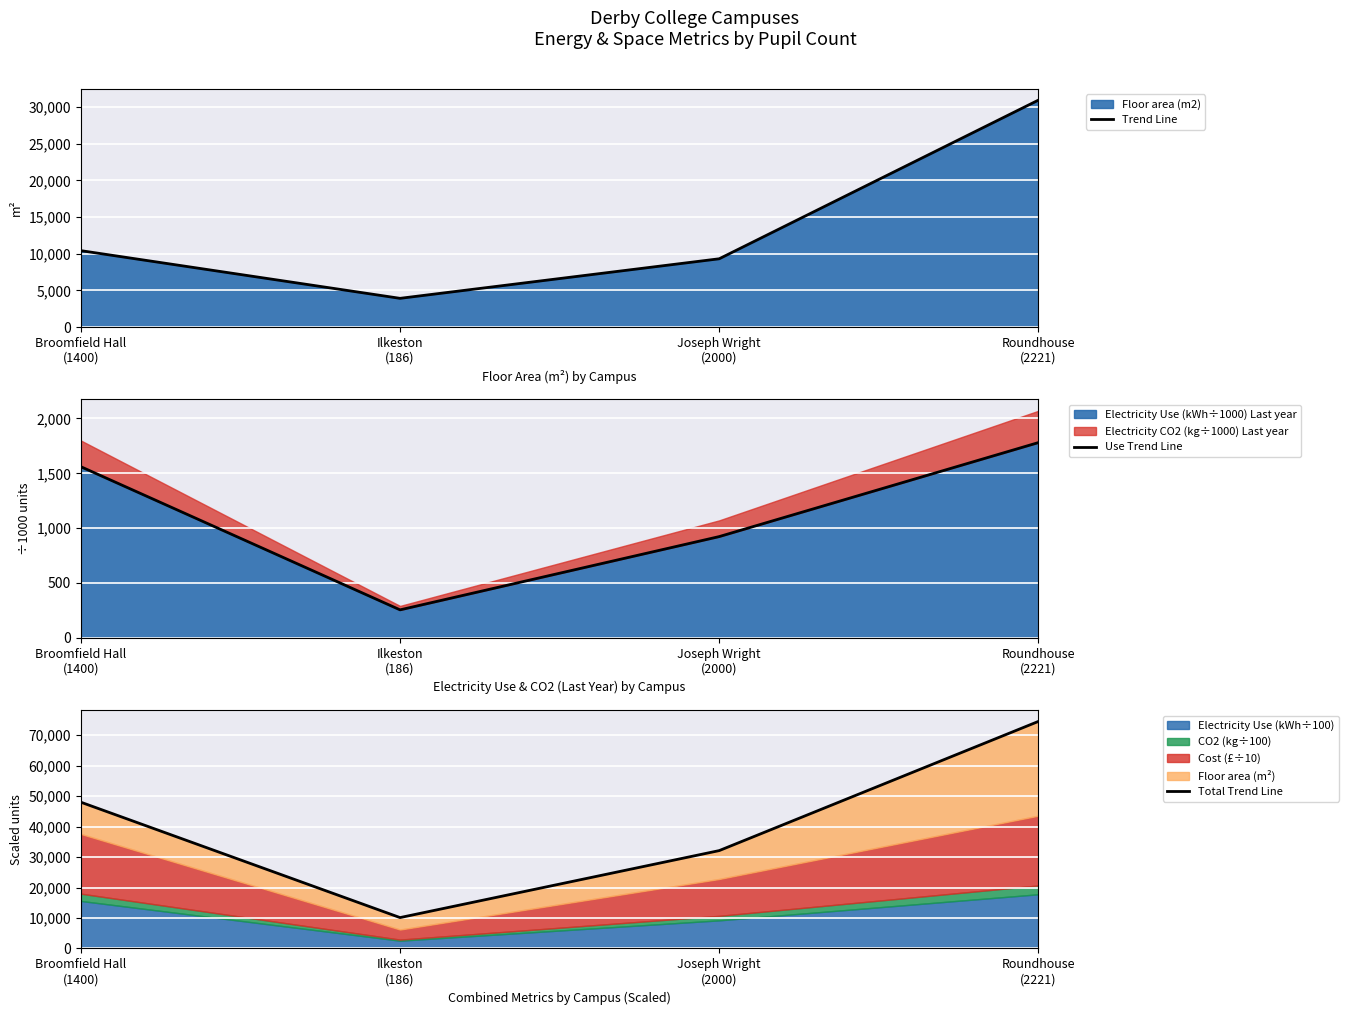

List the series in order of their overall mean, highest first.

Total Trend Line, Trend Line, Use Trend Line